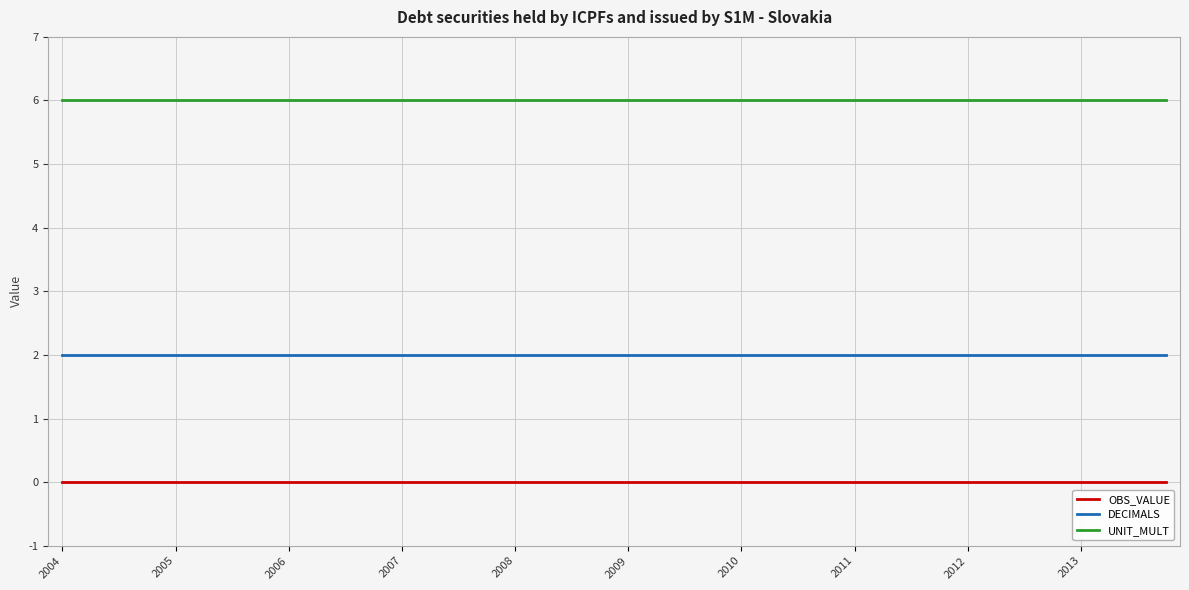

What is the highest value of the UNIT_MULT series?

6